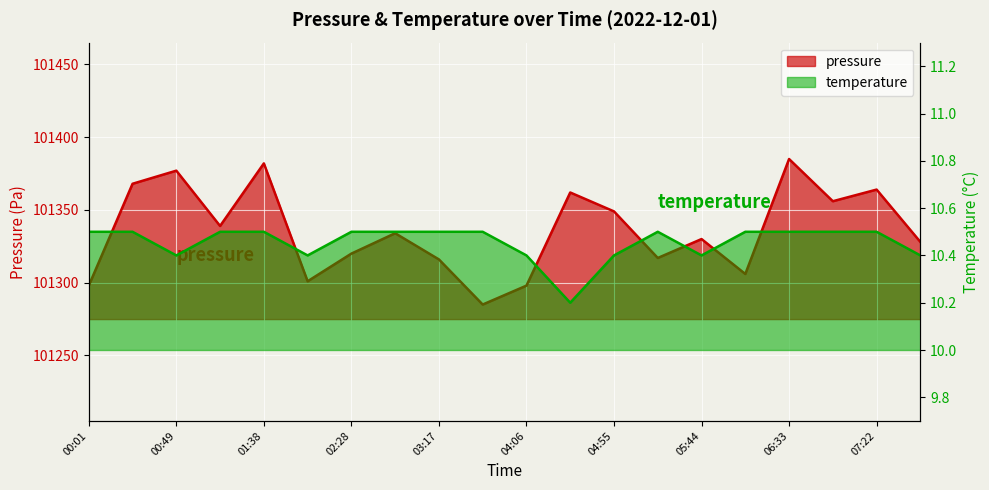

What is the lowest value of the temperature series?

10.2